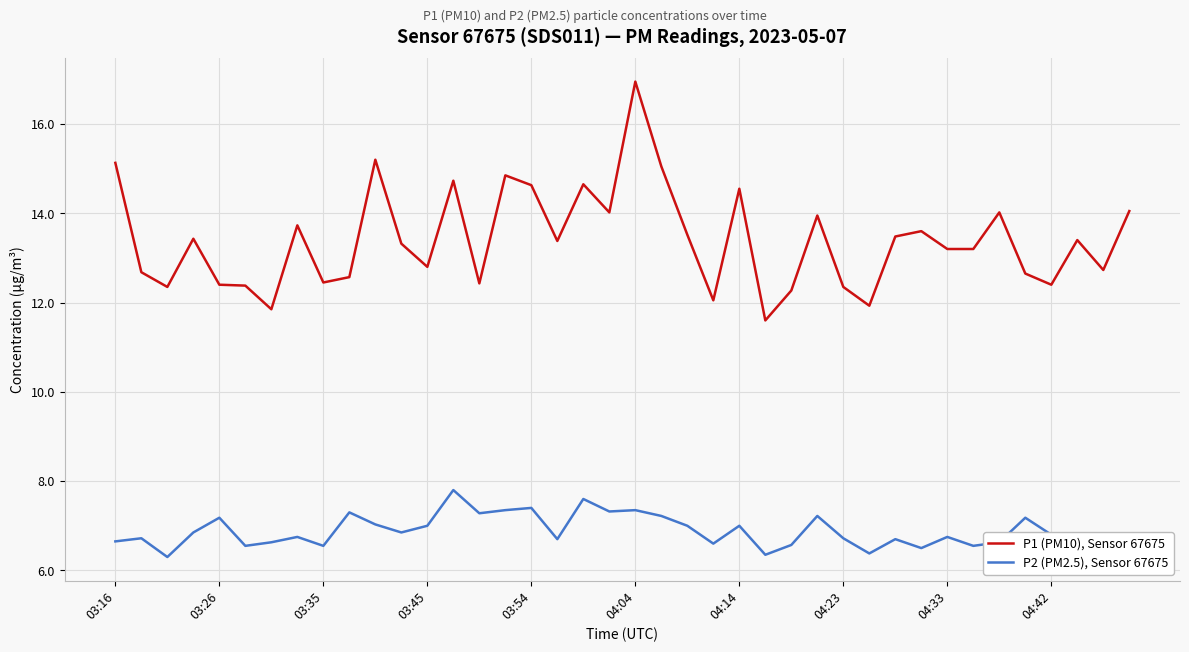

Does the chart have visible grid lines?

Yes